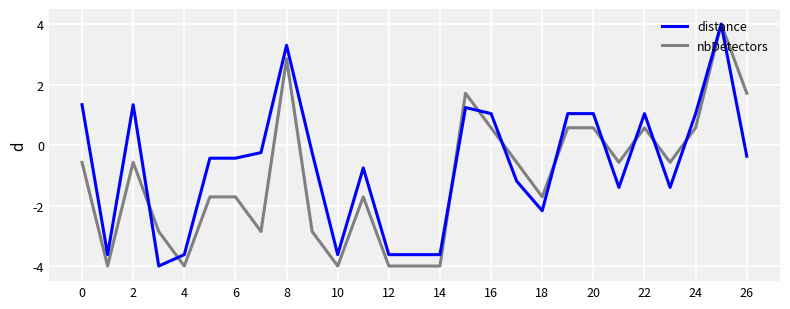

List the series in order of their overall mean, highest first.

distance, nbDetectors